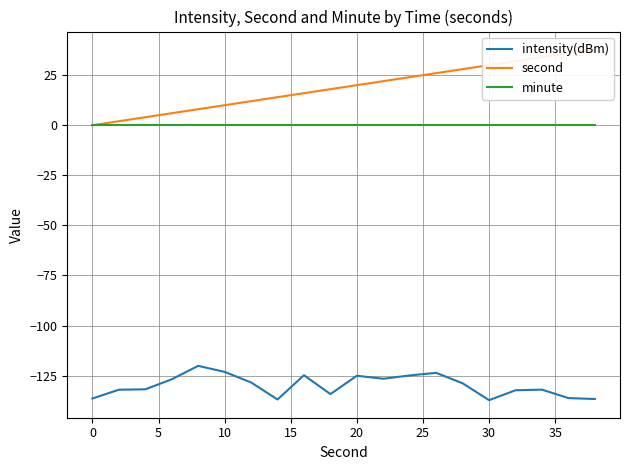

The value of minute at 0 is 0.0. True or false?

True